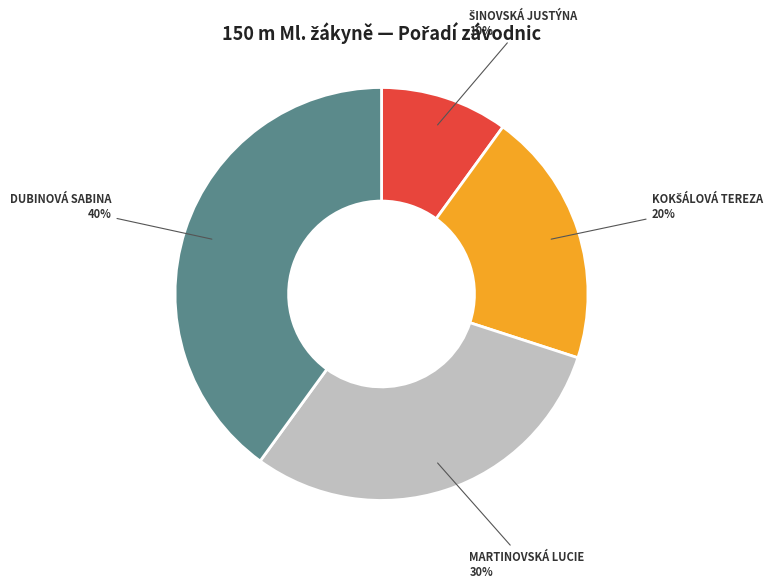

Does any single category account for the majority?

No